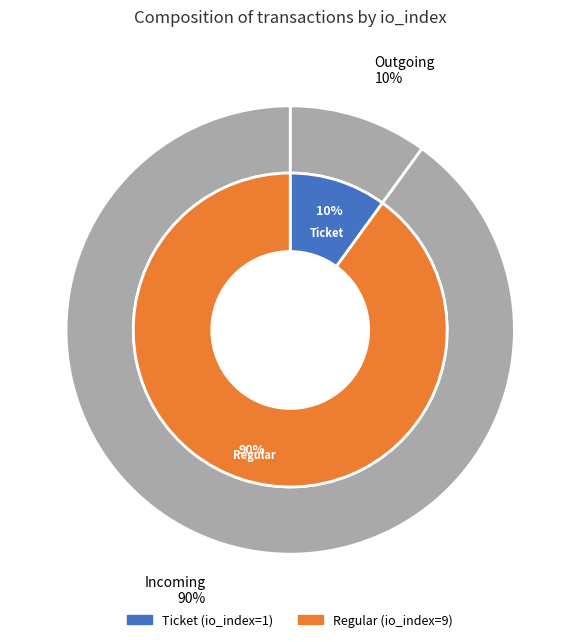

To the nearest percent, what portion does Ticket represent?

10%